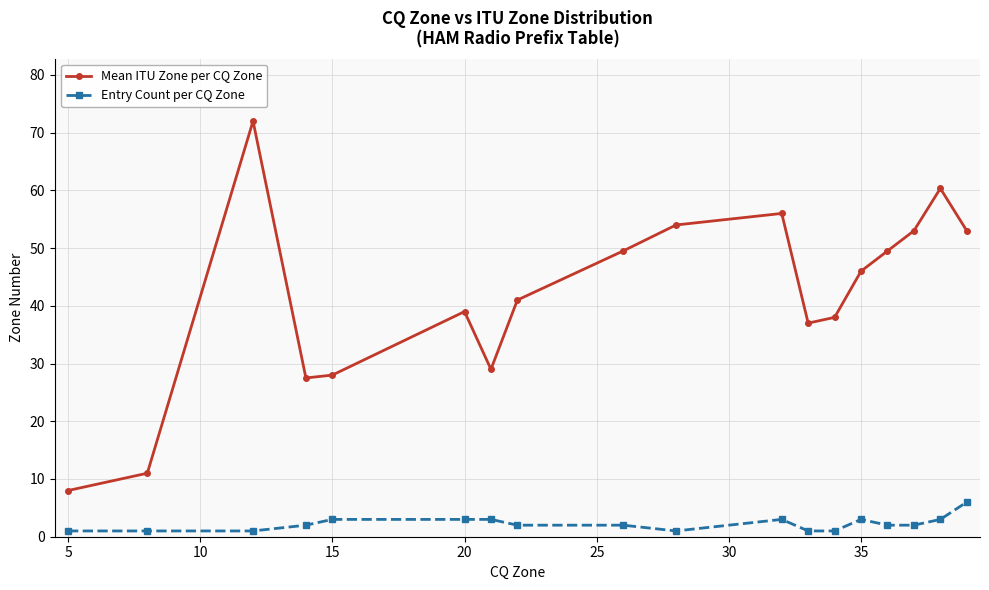

True or false: Entry Count per CQ Zone and Mean ITU Zone per CQ Zone intersect in this chart.

False